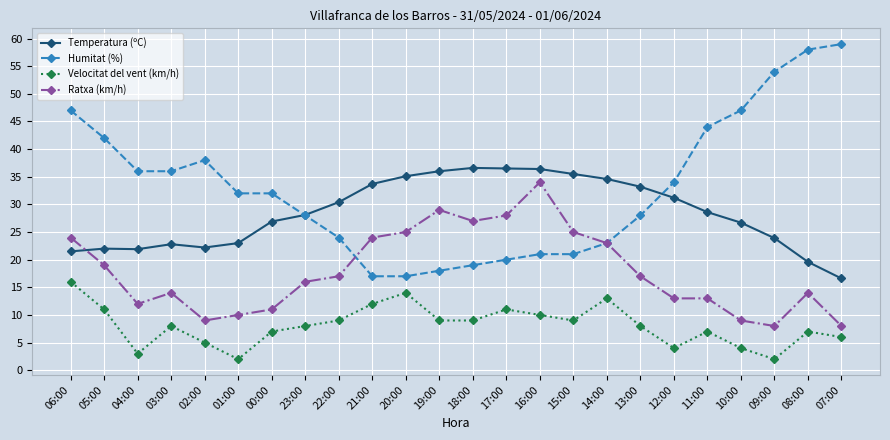

True or false: Temperatura (ºC) has a value of 6.9 at 13:00.

False